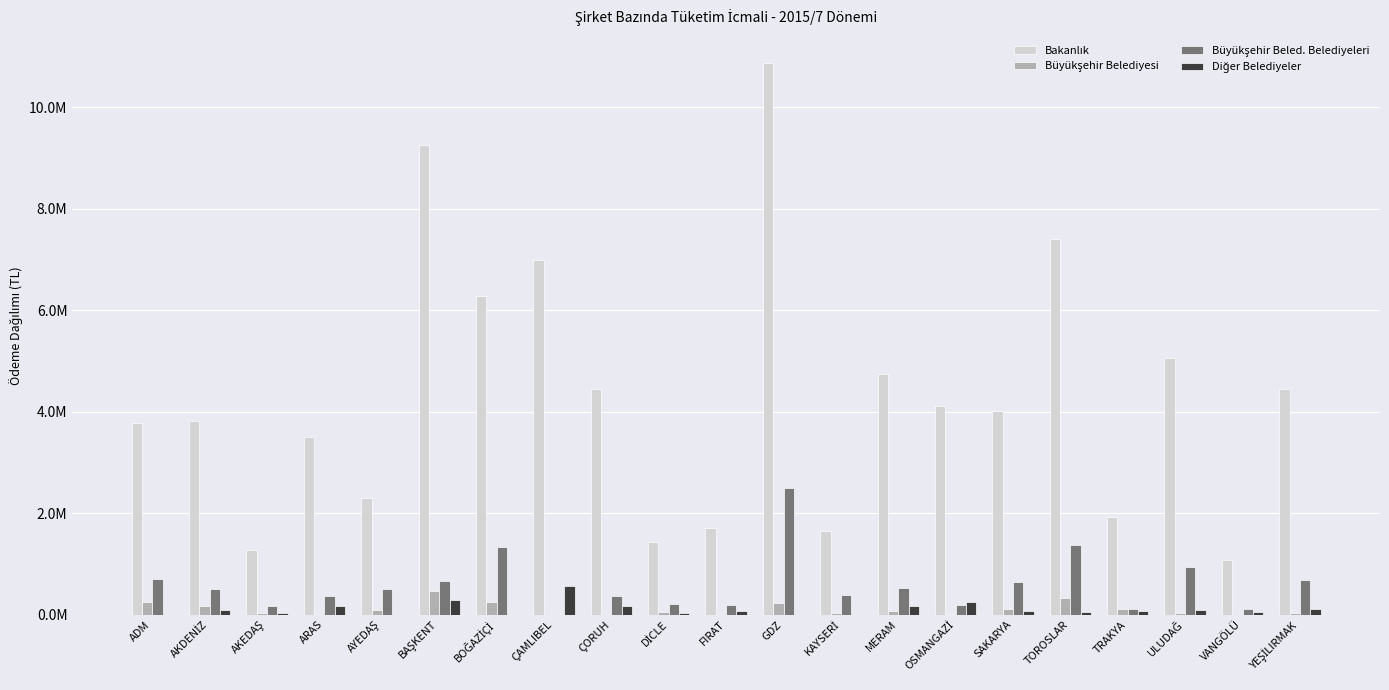

True or false: Bakanlık has a value of 7406454.1 at TOROSLAR.

True